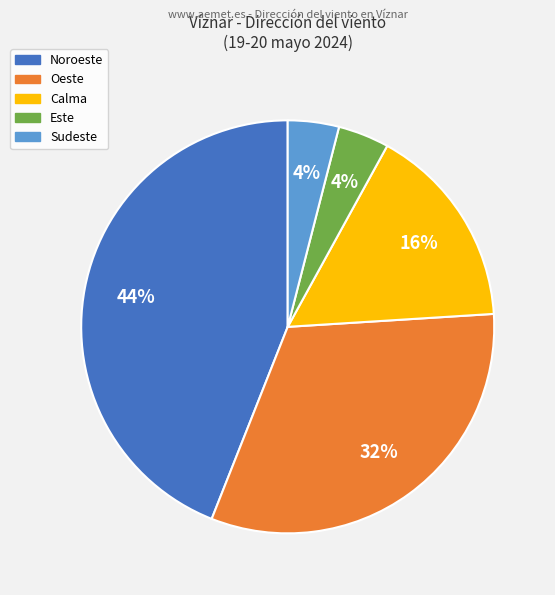

Is the sum of Oeste and Sudeste greater than half?

No